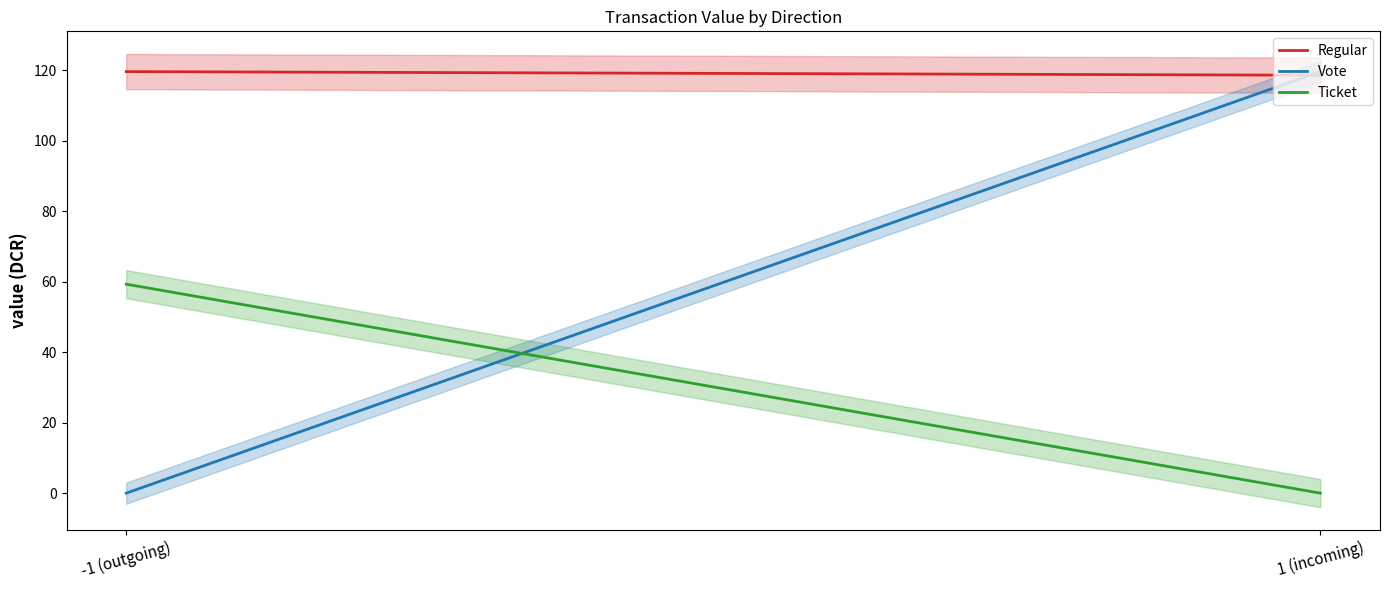

The Ticket series shows 22.2 at -1 (outgoing). True or false?

False